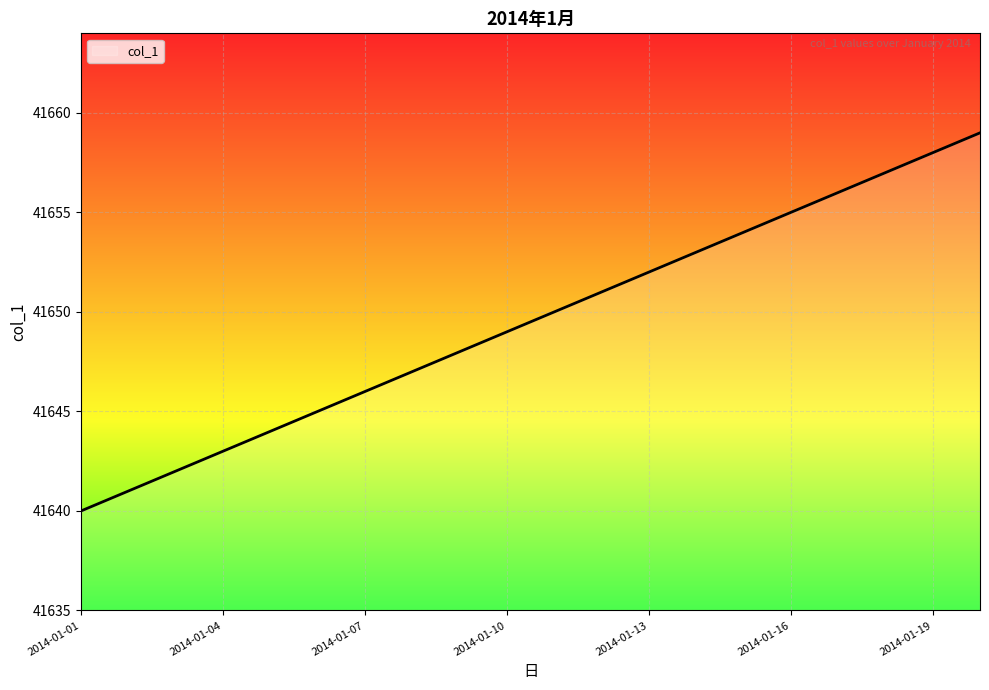

What is the maximum value shown in the chart?

41659